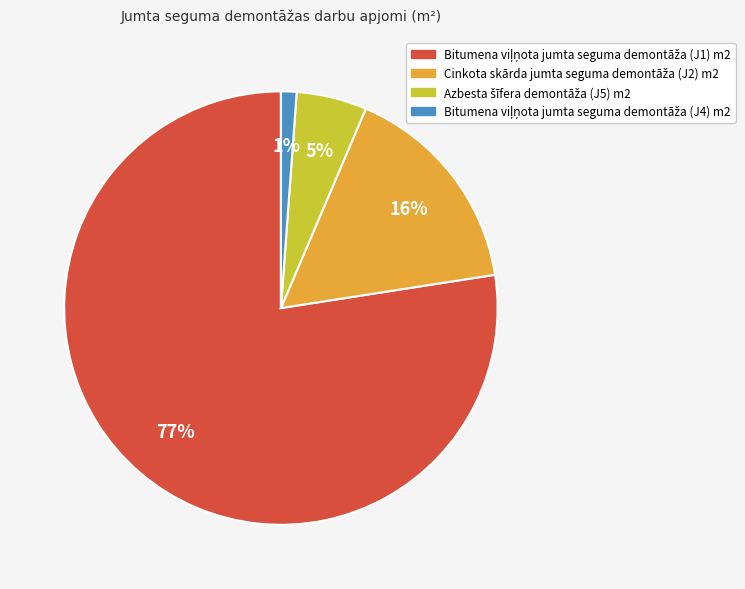

To the nearest percent, what is the average slice percentage?

25%